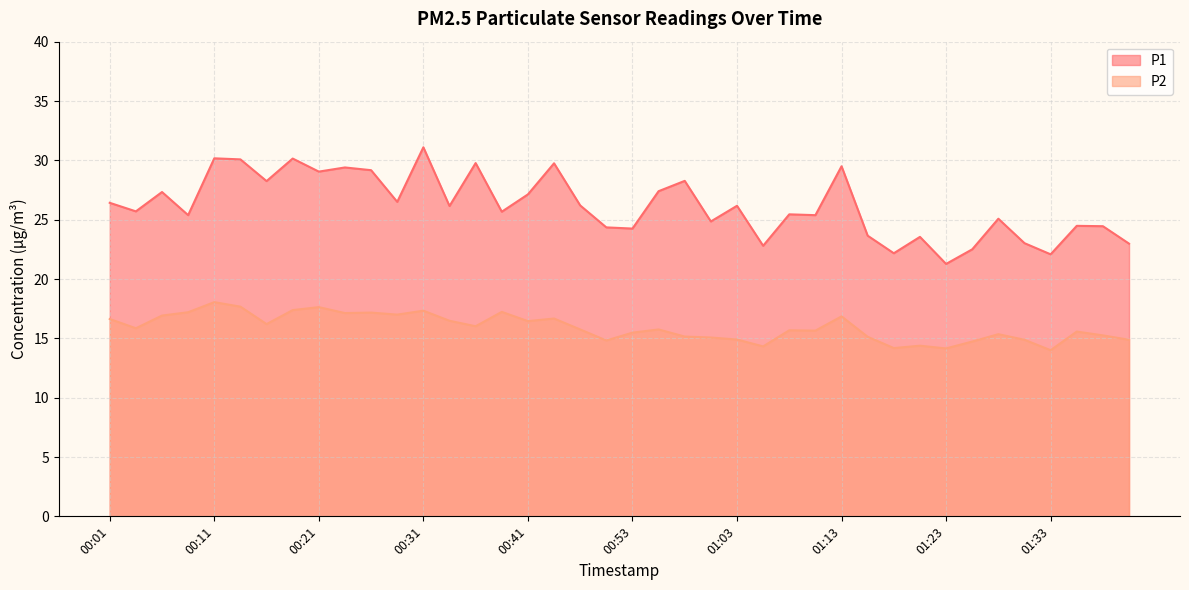

Rank the categories by P1 value from highest to lowest.

00:31, 00:11, 00:18, 00:13, 00:36, 00:43, 01:13, 00:23, 00:26, 00:21, 00:58, 00:16, 00:56, 00:06, 00:41, 00:28, 00:01, 00:46, 01:03, 00:33, 00:03, 00:38, 01:08, 00:08, 01:11, 01:28, 01:01, 01:36, 01:38, 00:48, 00:53, 01:16, 01:21, 01:31, 01:41, 01:06, 01:26, 01:18, 01:33, 01:23